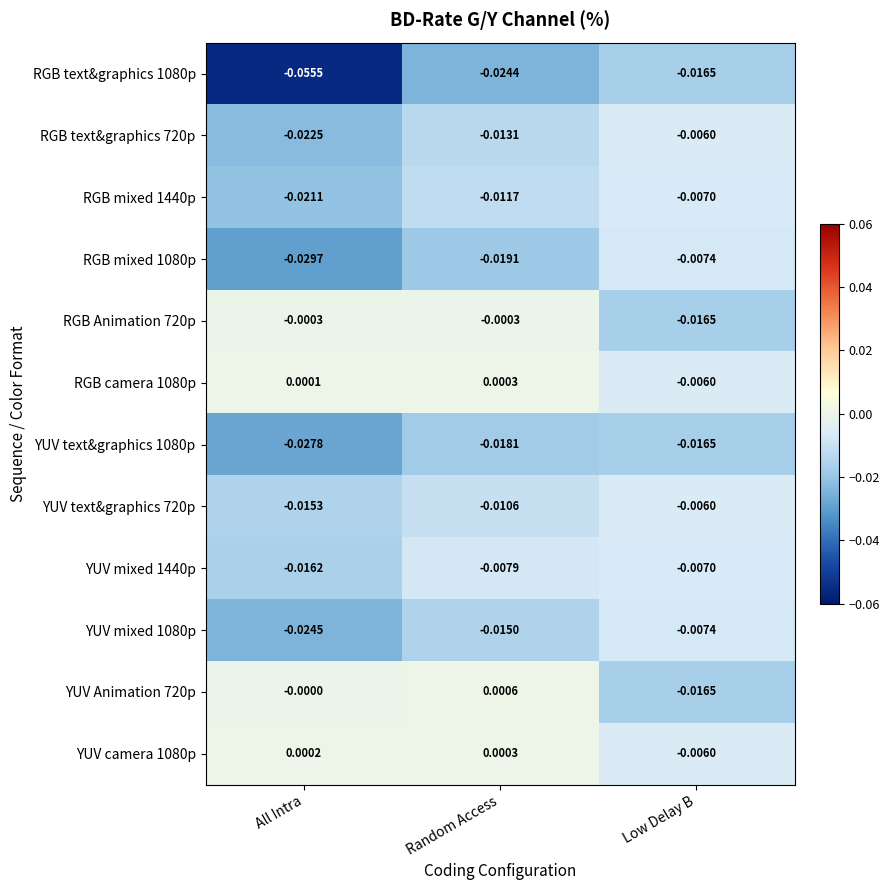

How many series are shown in this chart?

12